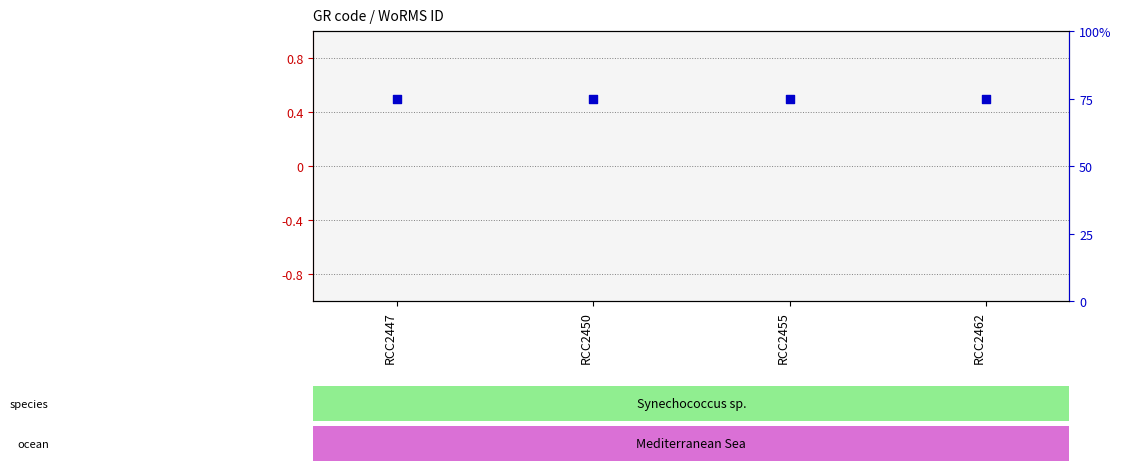

Which series contains the highest Y value?

percentile rank within the sample